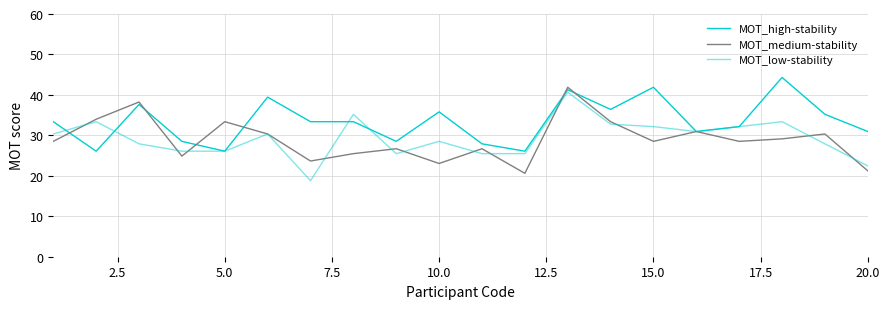

How many lines are shown in the chart?

3